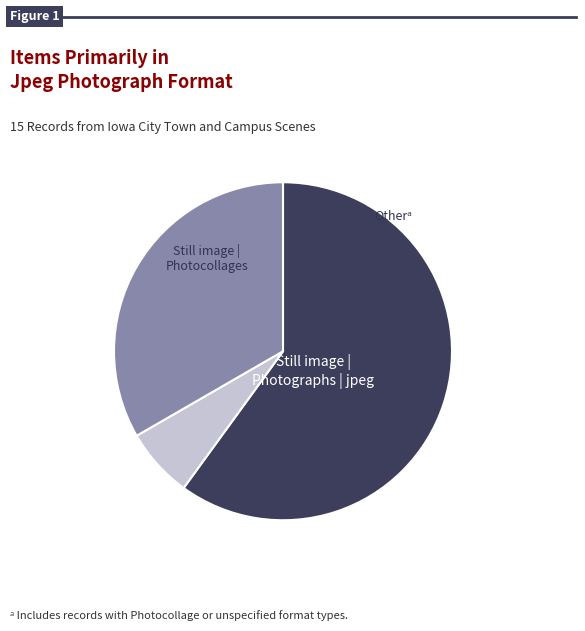

Is there any slice that represents more than half of the pie?

Yes